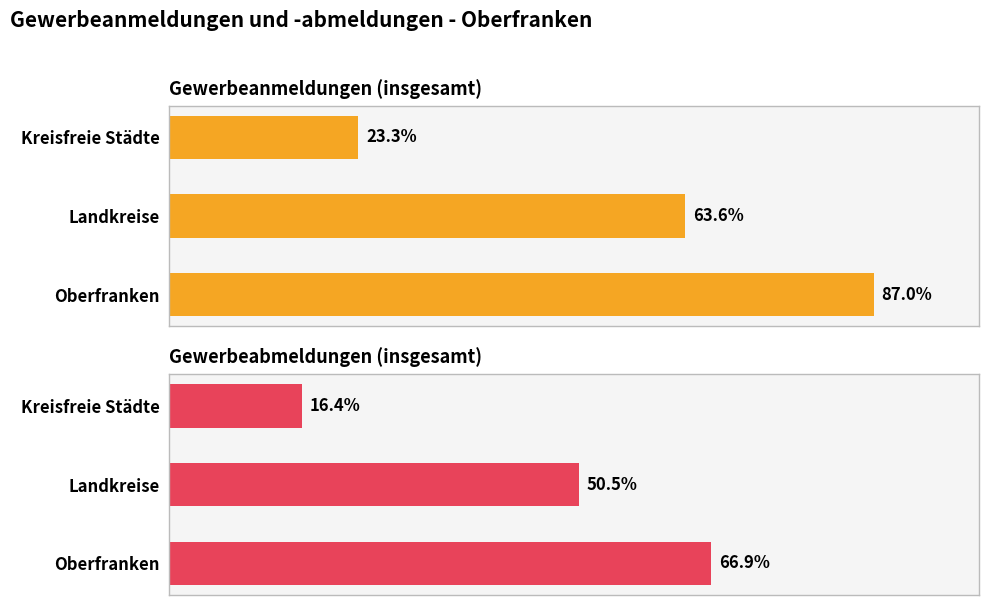

Are the bars horizontal?

Yes